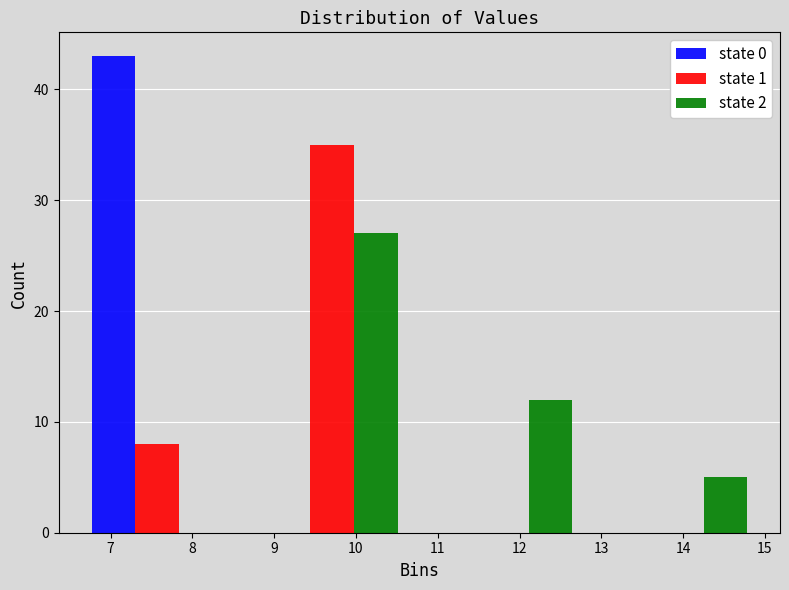

Reading left to right, transcribe this chart: for each range on the x-axis, give the height of each series' bar. Neither the bar edges nor the heights are printed on the chart, so give them approximately, as read against the axes.

6.5 to 8.6: state 0=43	state 1=8	state 2=0
8.6 to 10.8: state 0=0	state 1=35	state 2=27
10.8 to 12.9: state 0=0	state 1=0	state 2=12
12.9 to 15.1: state 0=0	state 1=0	state 2=5